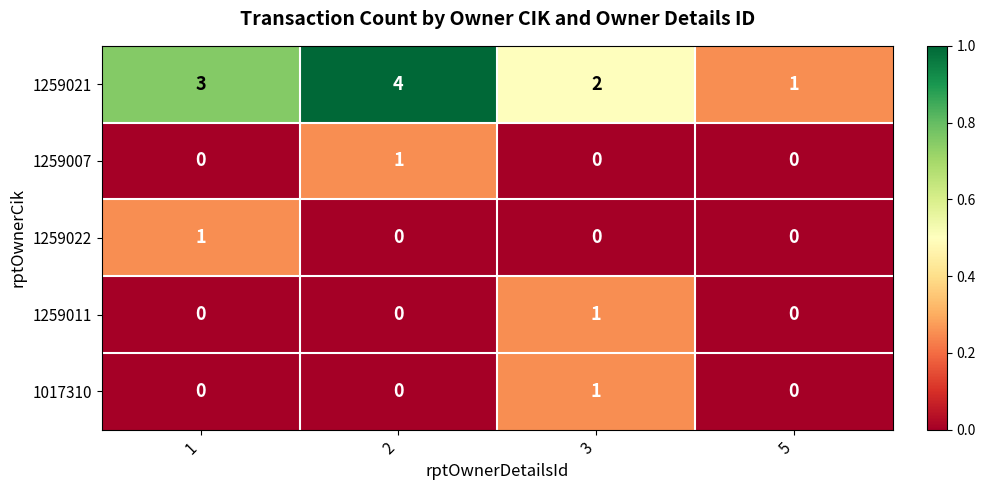

What is the greatest value displayed?

4